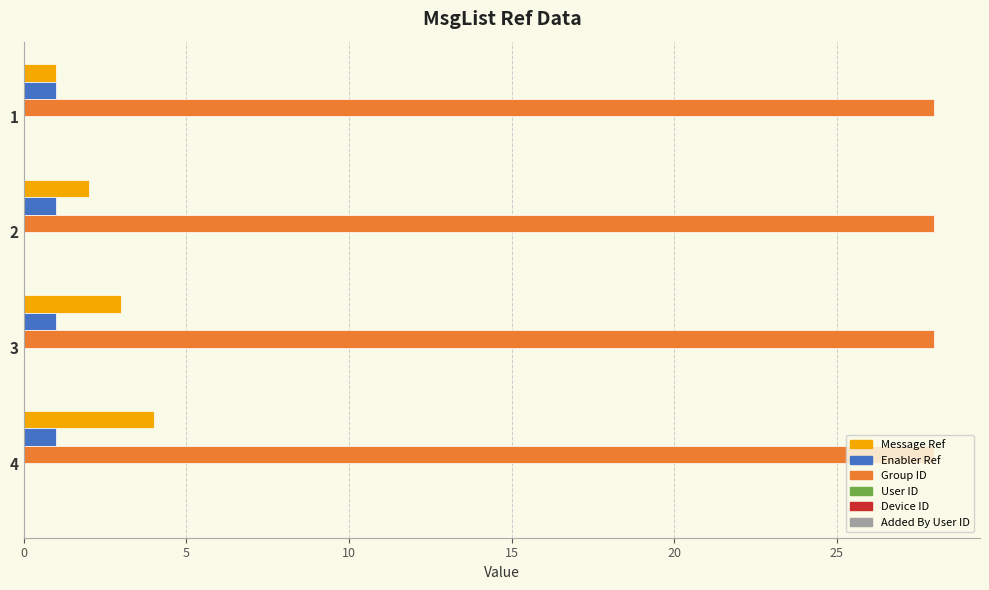

Which series has the widest spread of values?

Message Ref